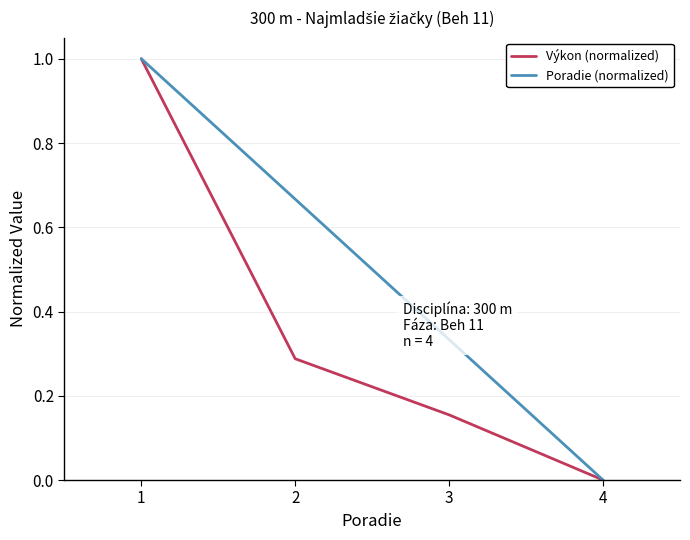

True or false: Poradie (normalized) has a value of 1.0 at 1.

True